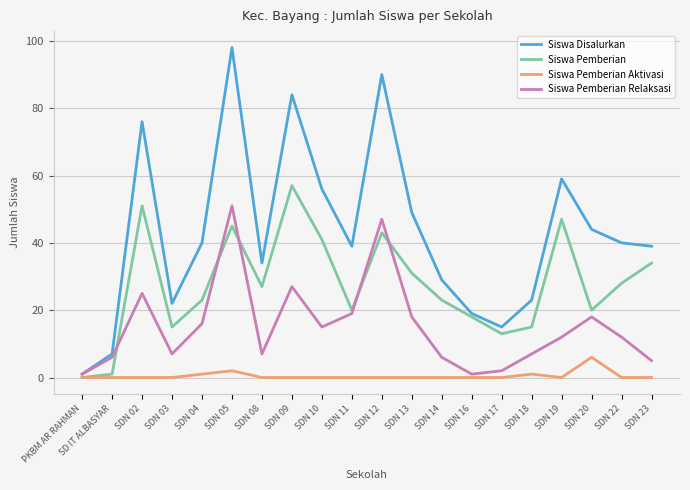

Which category has the lowest value in the Siswa Disalurkan series?

PKBM AR RAHMAN